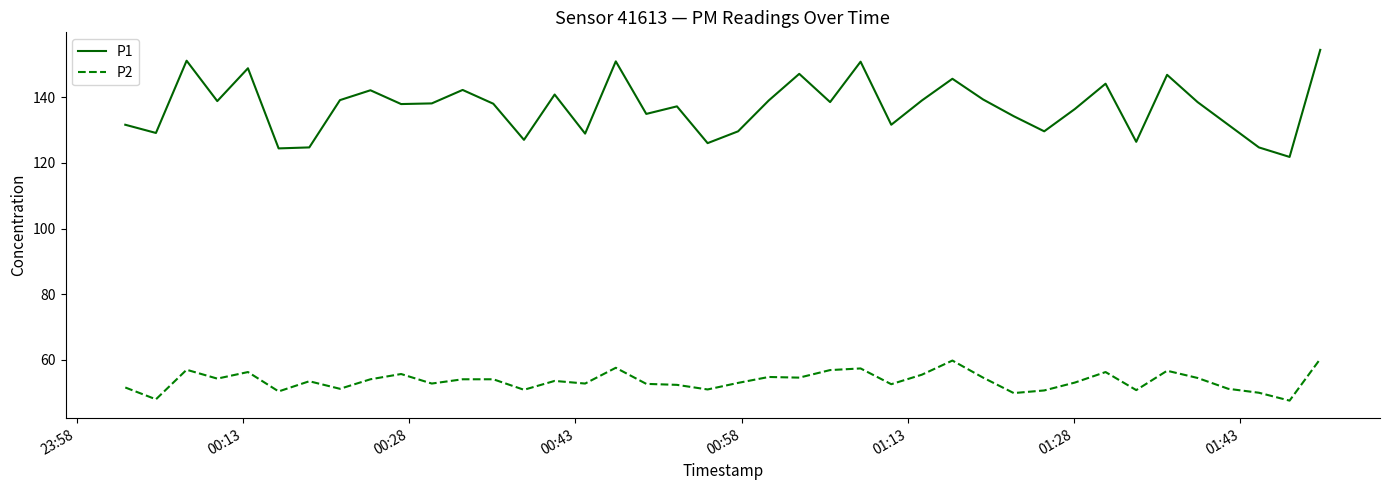

Which series has the widest spread of values?

P1